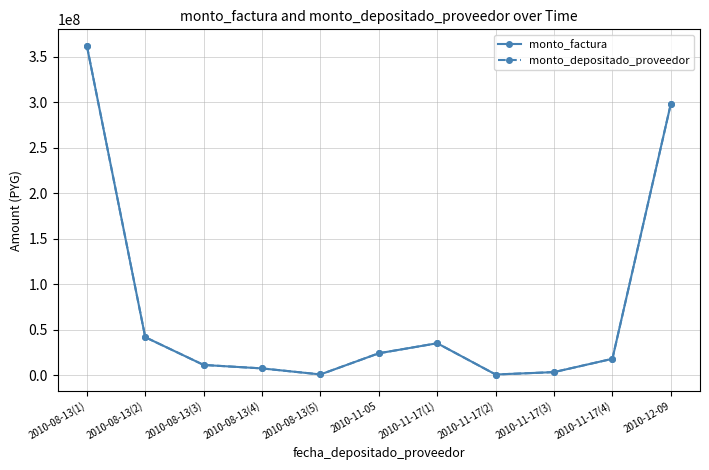

What is the greatest value displayed?

362130700